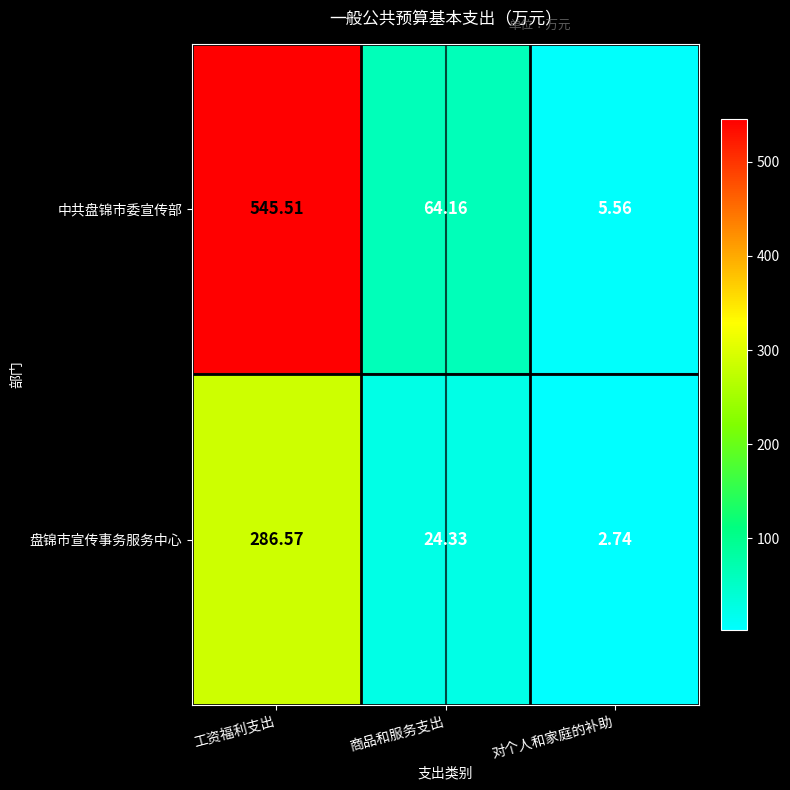

At which category is the sum across all series the highest?

工资福利支出